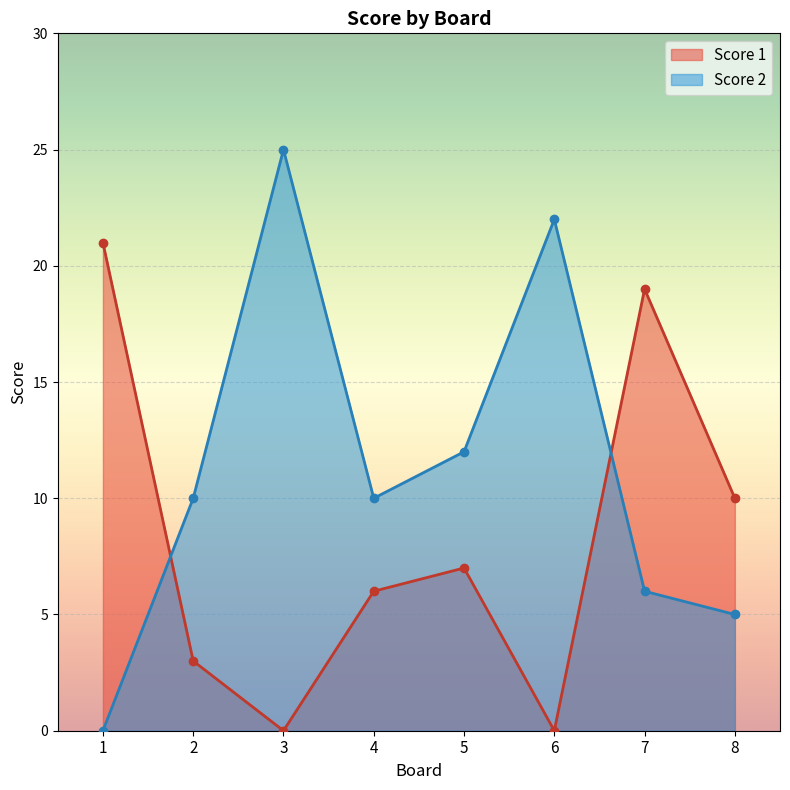

Which category has the highest value across all series?

3